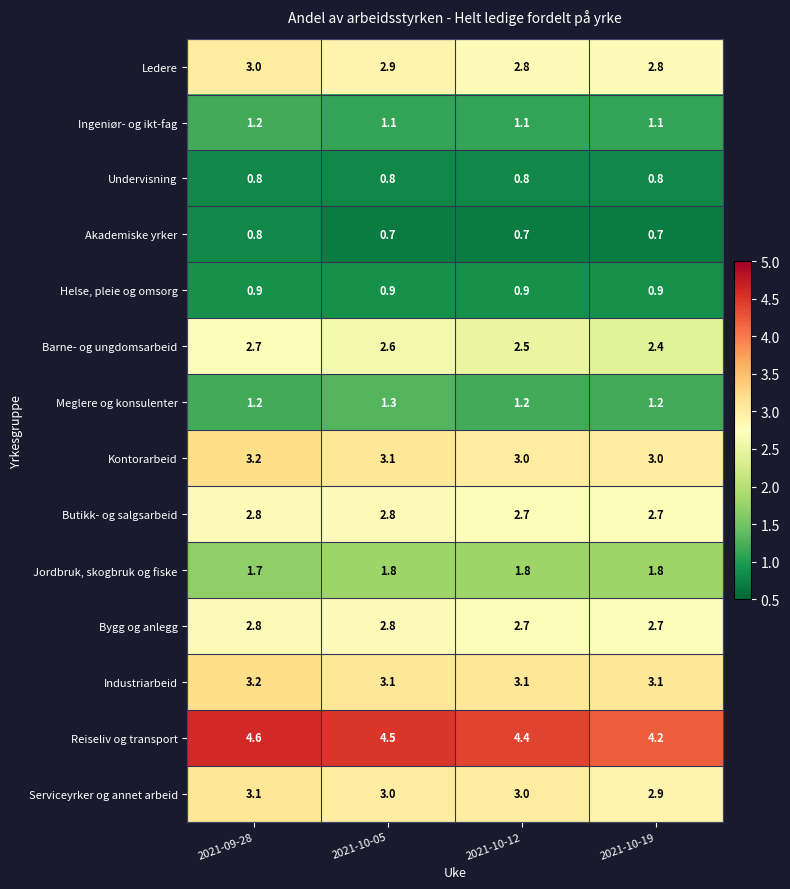

What is the sum of the Bygg og anlegg values at 2021-10-05 and 2021-10-19?

5.5